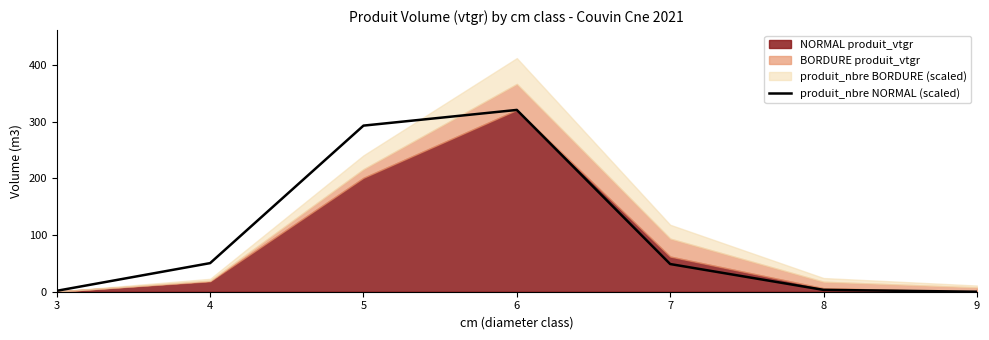

What is the approximate value at 3?

1.6